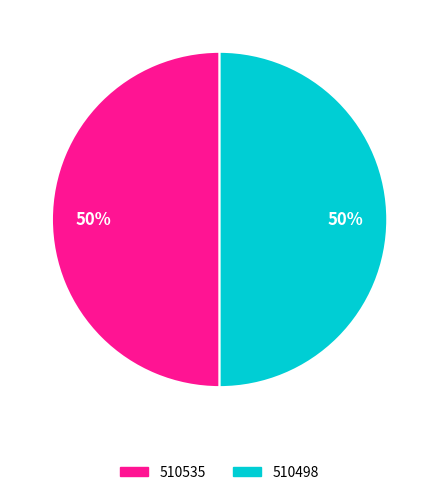

To the nearest percent, what portion does 510535 represent?

50%